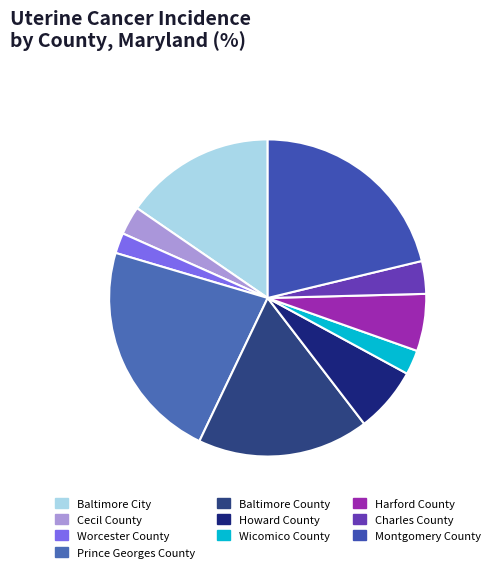

To the nearest percent, what percentage of the pie is Montgomery County?

21%